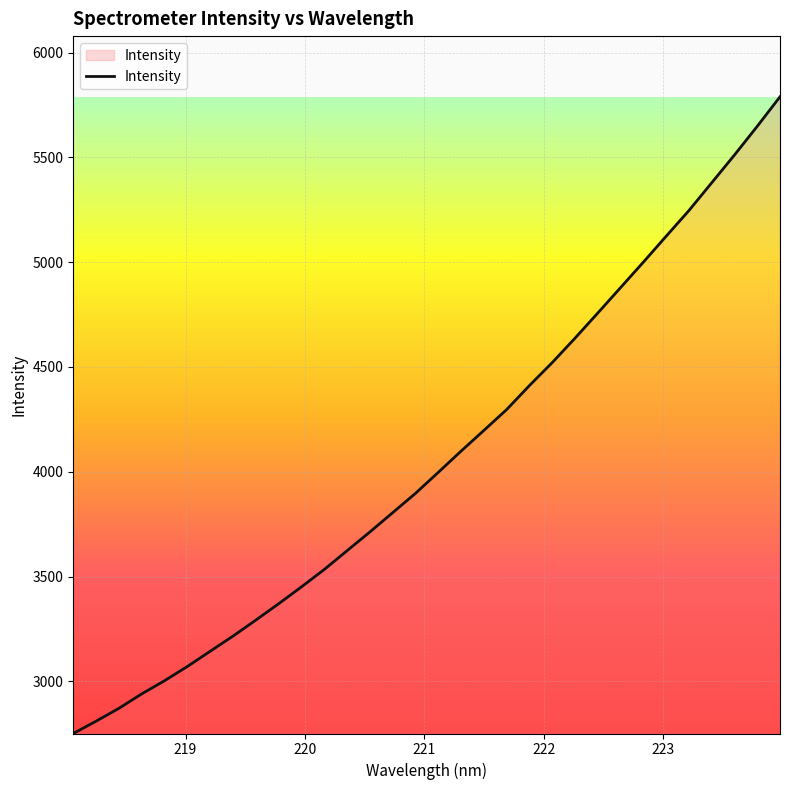

What is the minimum value shown in the chart?

2751.3